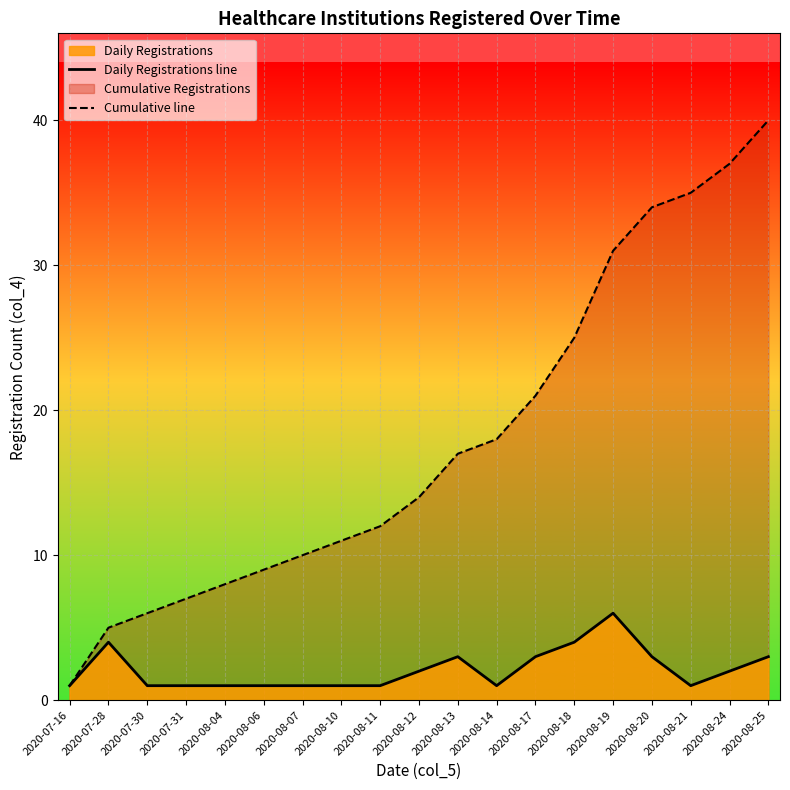

True or false: Cumulative line and Daily Registrations line cross at least once.

False